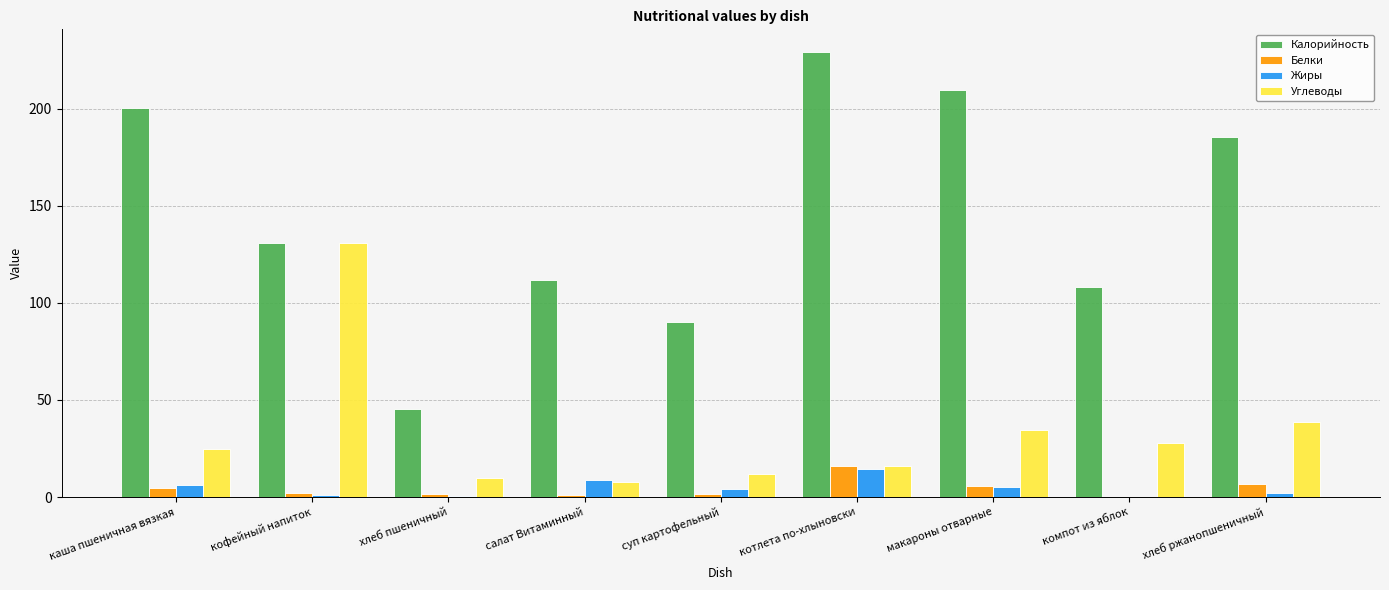

Which series has the largest total across all categories?

Калорийность